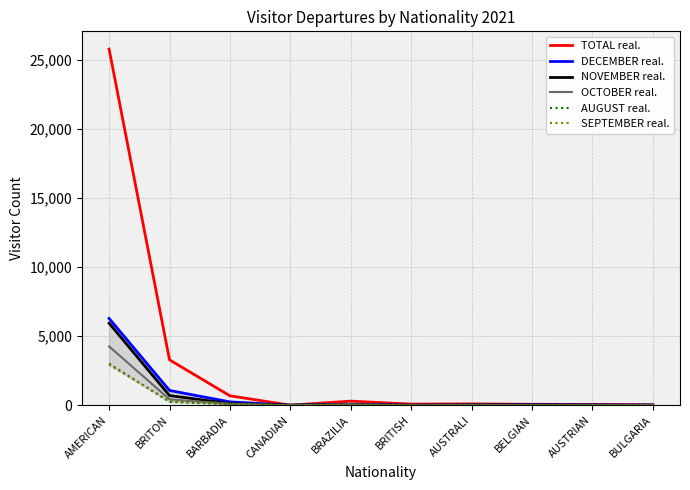

Which label corresponds to the largest value in the chart?

AMERICAN